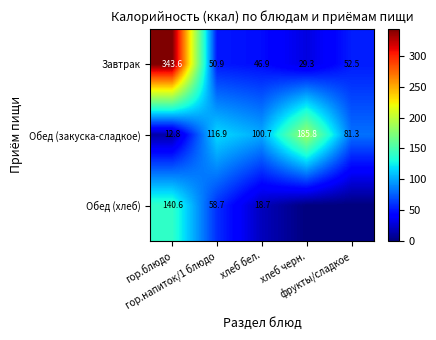

What is the difference between the maximum and second lowest values in the Обед (закуска-сладкое) series?

104.5